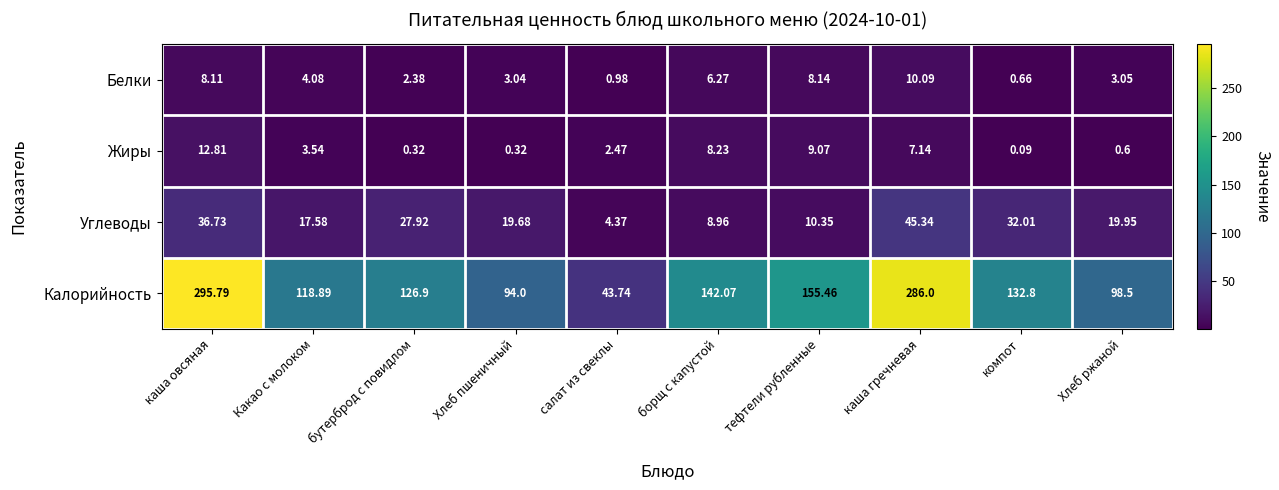

Which series has the largest range (max minus min)?

Калорийность